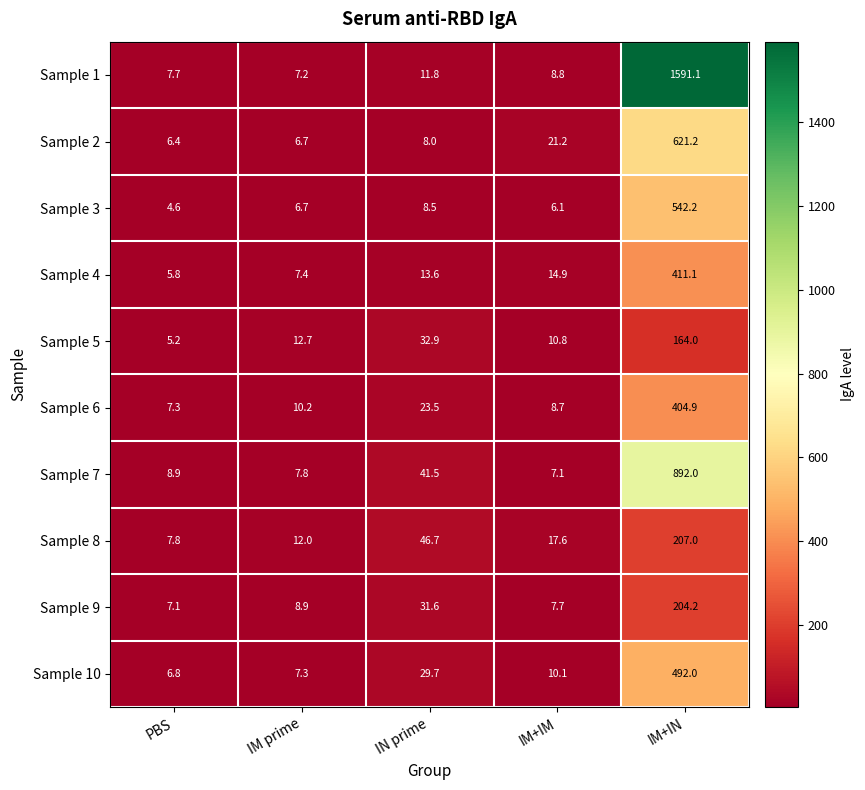

What is the sum of all Sample 8 values?

291.1